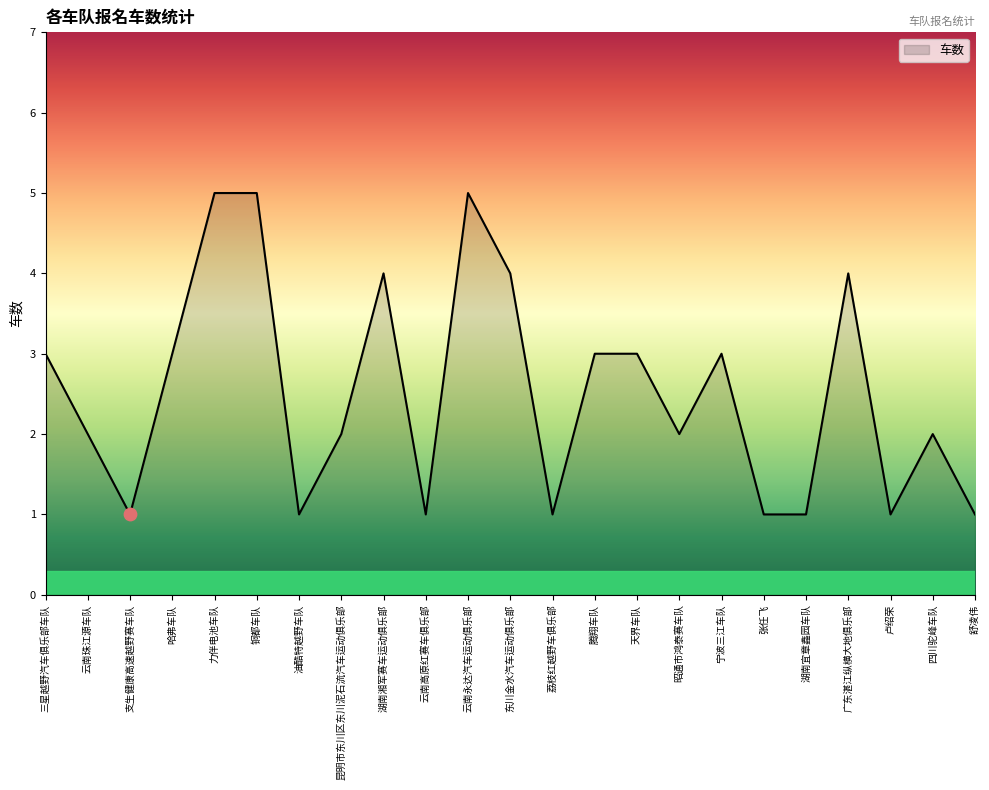

What is the ratio of the value at 昭通市鸿泰赛车队 to the value at 广东湛江纵横大地俱乐部?

0.5